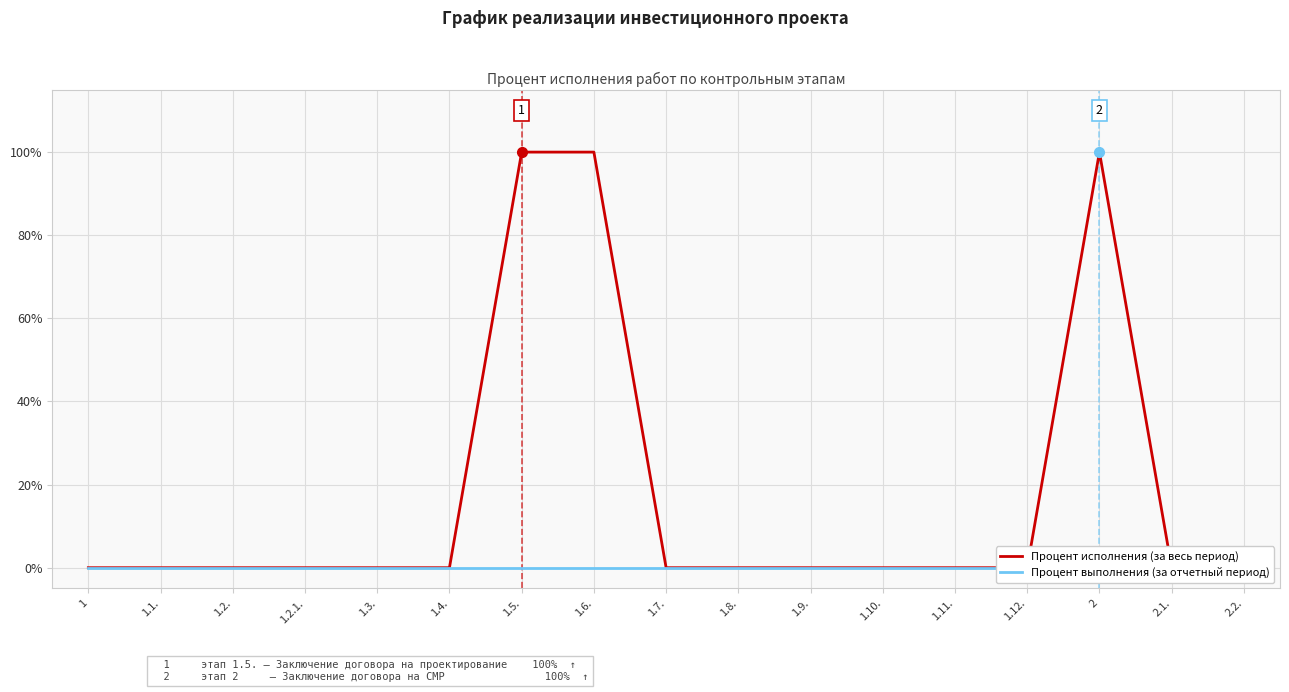

Reading left to right, extract all data points from this chart.

Процент исполнения (за весь период): 1=0	1.1.=0	1.2.=0	1.2.1.=0	1.3.=0	1.4.=0	1.5.=100	1.6.=100	1.7.=0	1.8.=0	1.9.=0	1.10.=0	1.11.=0	1.12.=0	2=100	2.1.=0	2.2.=0
Процент выполнения (за отчетный период): 1=0	1.1.=0	1.2.=0	1.2.1.=0	1.3.=0	1.4.=0	1.5.=0	1.6.=0	1.7.=0	1.8.=0	1.9.=0	1.10.=0	1.11.=0	1.12.=0	2=0	2.1.=0	2.2.=0